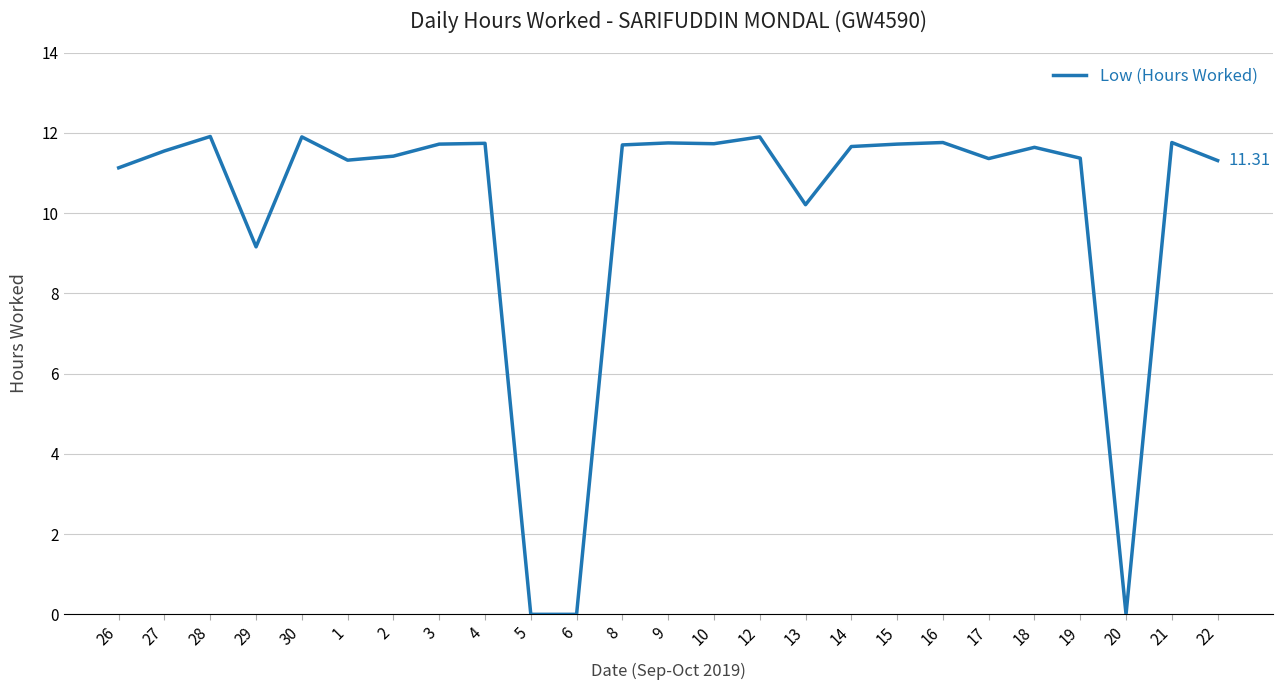

What is the difference between the maximum and minimum values?

11.9